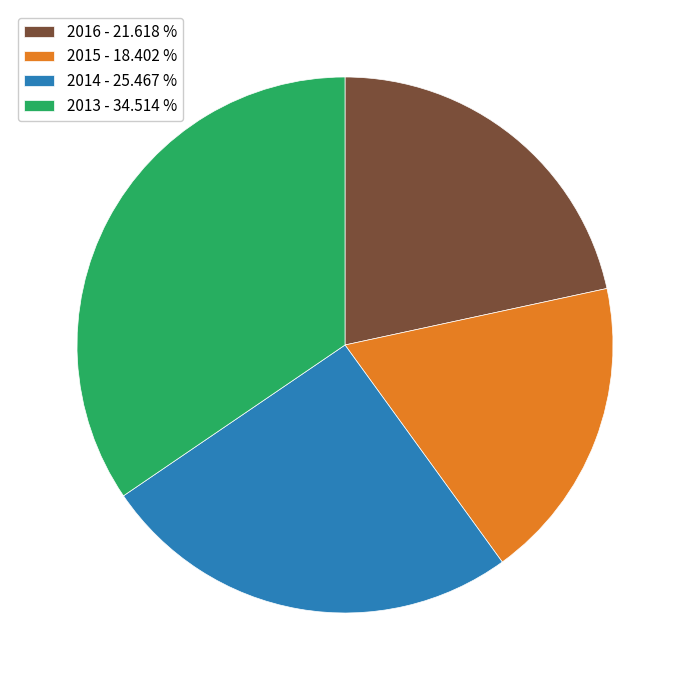

Which category has the smallest portion of the pie?

2015 - 18.402 %